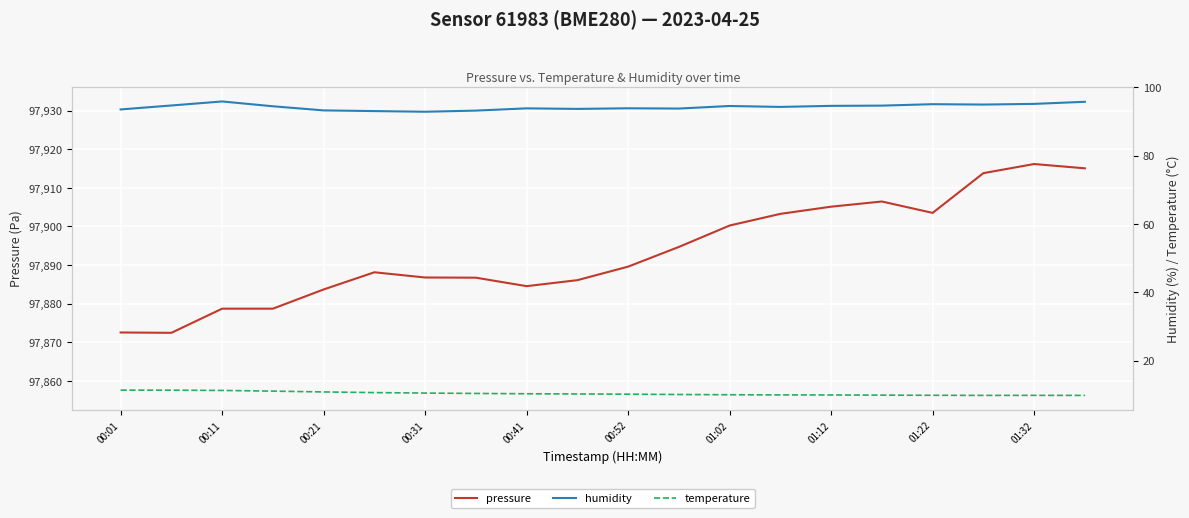

Which series has the largest range (max minus min)?

pressure